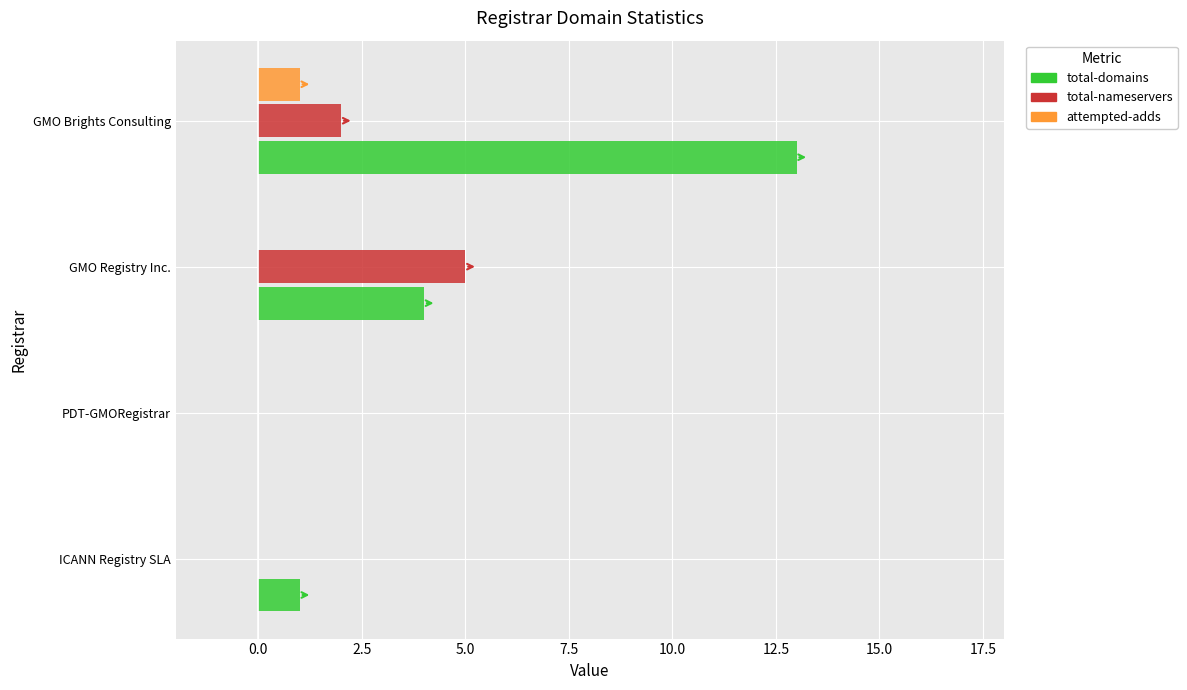

What is the sum of all total-domains values?

18